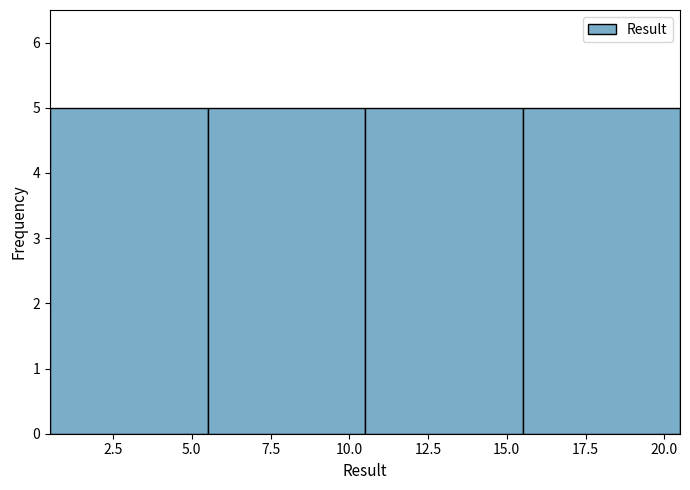

Reading left to right, list every bar in this chart as the range it spans on the x-axis followed by its height. The values are not printed on the chart, so give them approximately, as read against the axis.

0.5 to 5.5: 5
5.5 to 10.5: 5
10.5 to 15.5: 5
15.5 to 20.5: 5